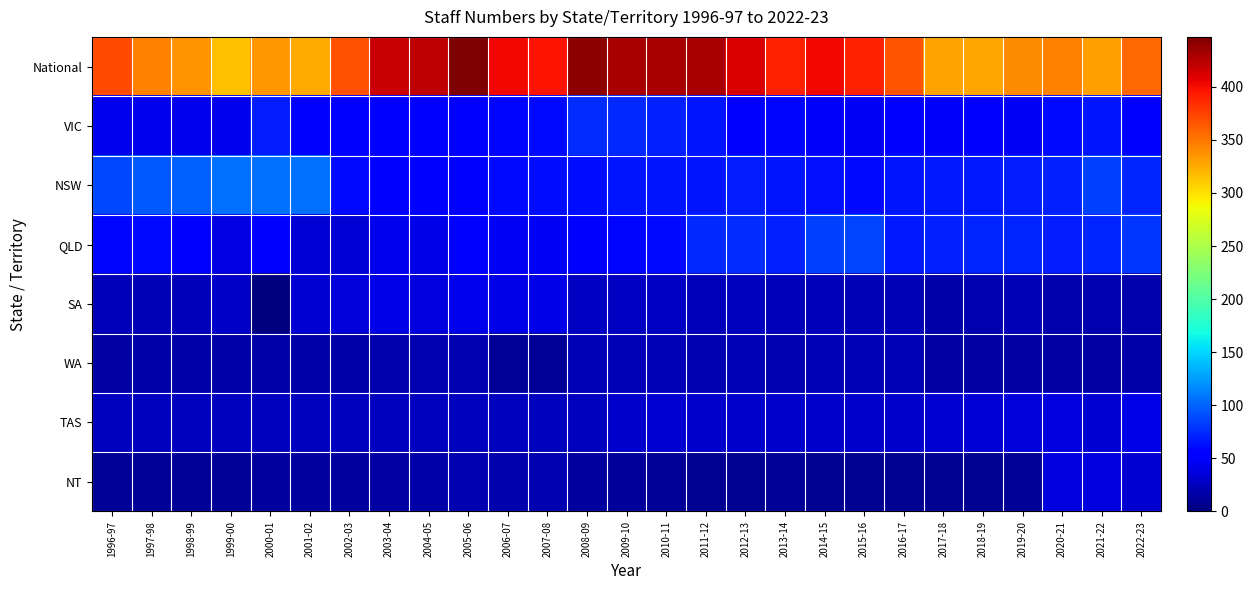

What is the greatest value displayed?

447.0